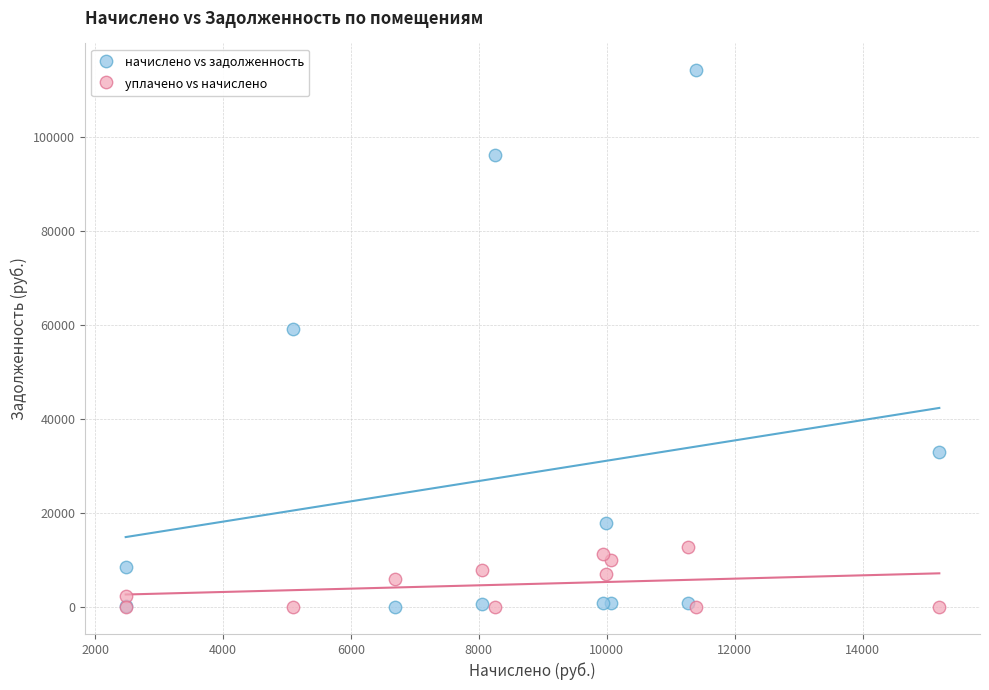

Across all series, what Y value is closest to 57112?

59276.1